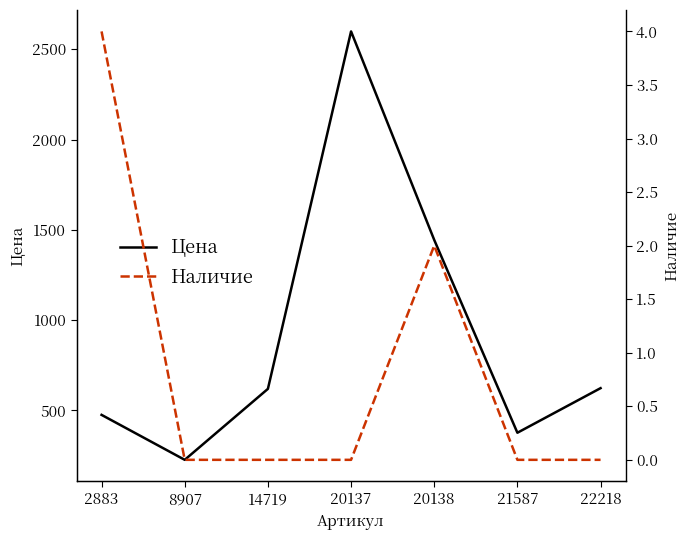

What is the difference between the Наличие values at 22218 and 20138?

2